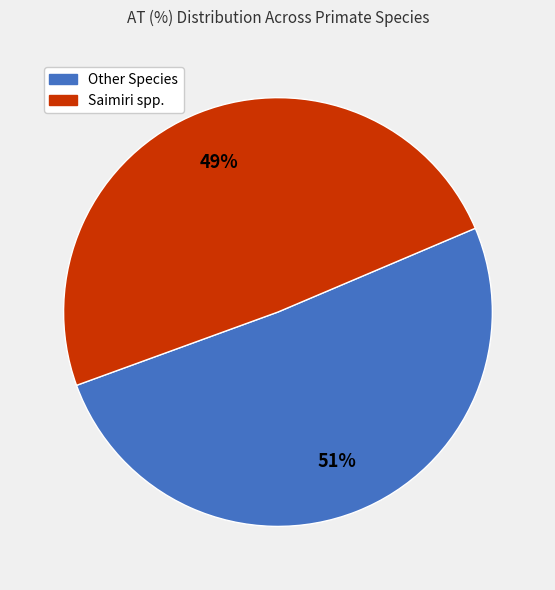

Does any single category account for the majority?

Yes